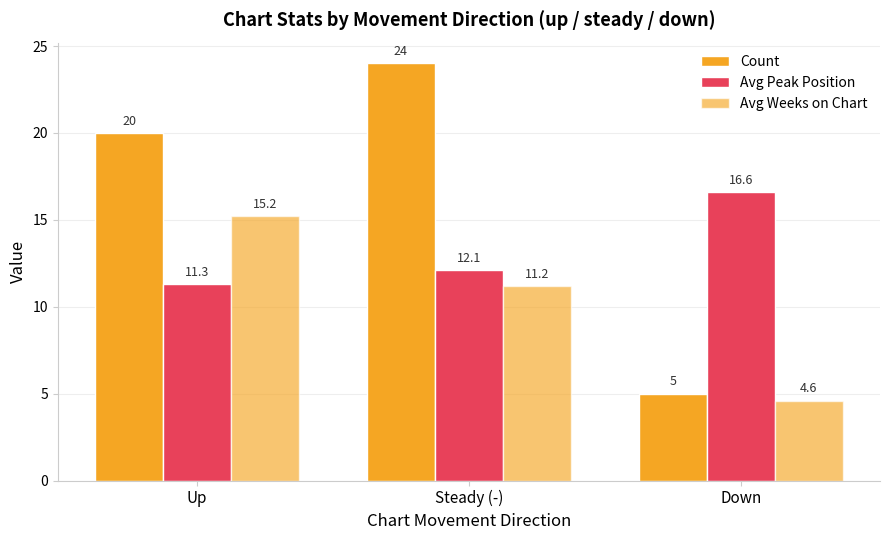

At which label does Avg Weeks on Chart reach its minimum?

Down